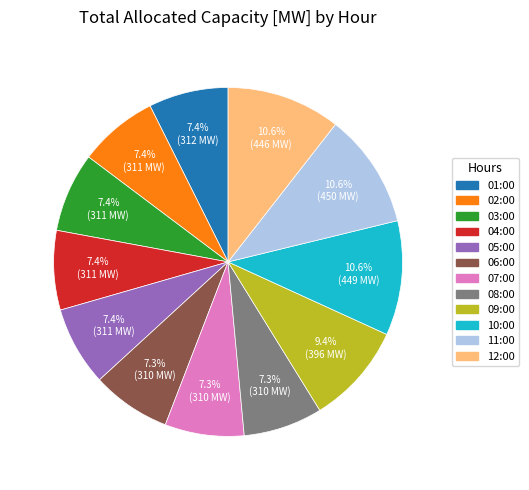

The 12:00 slice represents 3% of the pie. True or false?

False